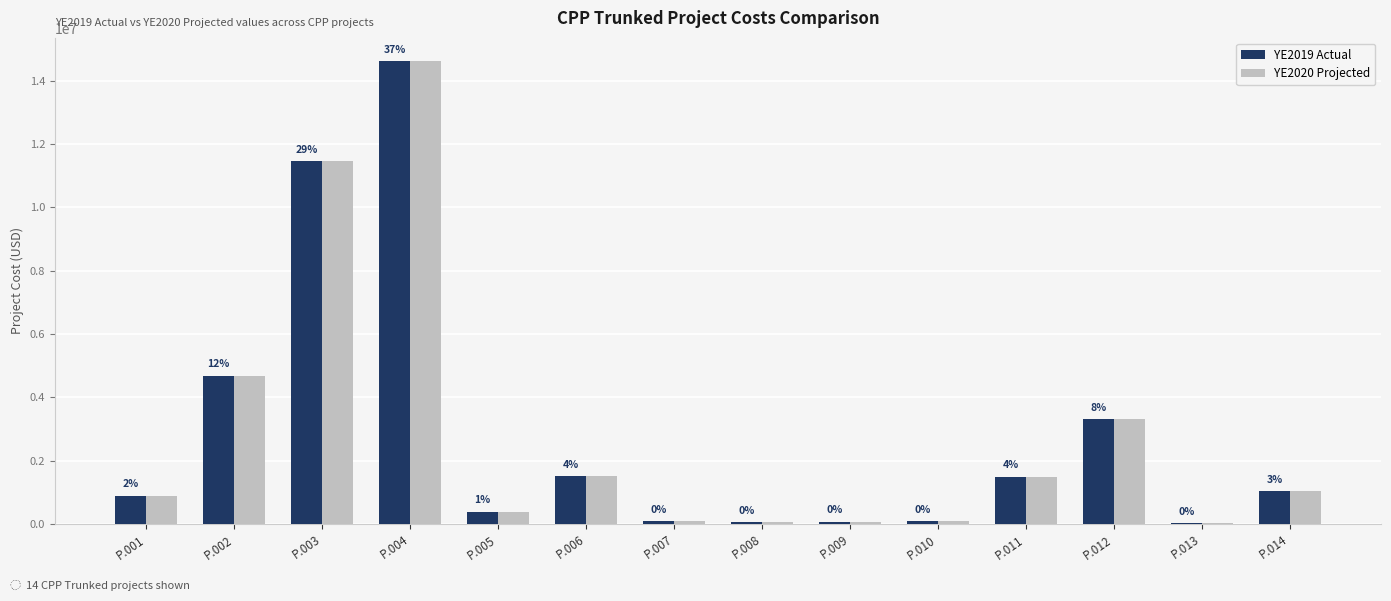

Is the value of YE2020 Projected at P.003 greater than the value of YE2019 Actual at P.008?

Yes